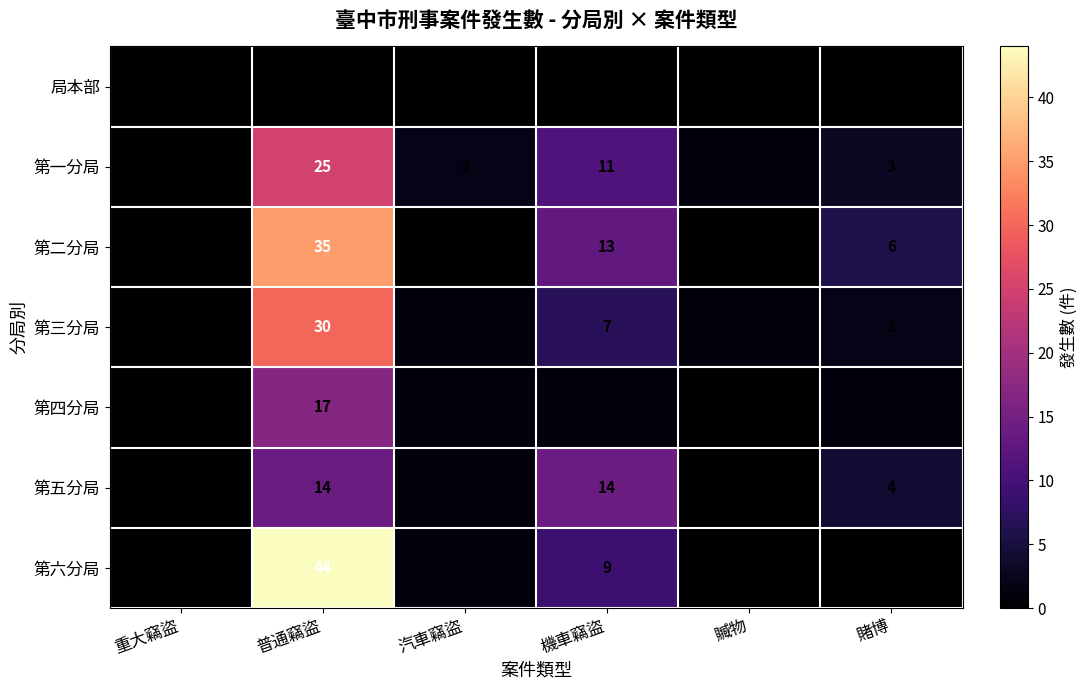

At which label does 第六分局 first exceed 1?

普通竊盜